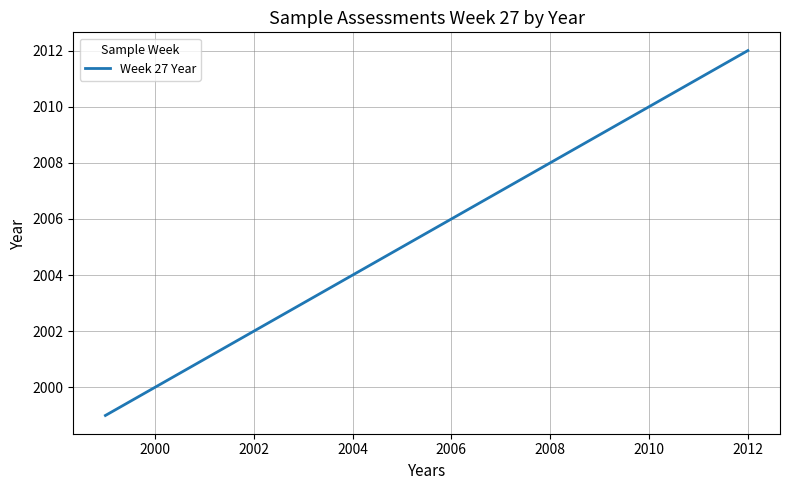

What is the minimum value shown in the chart?

1999